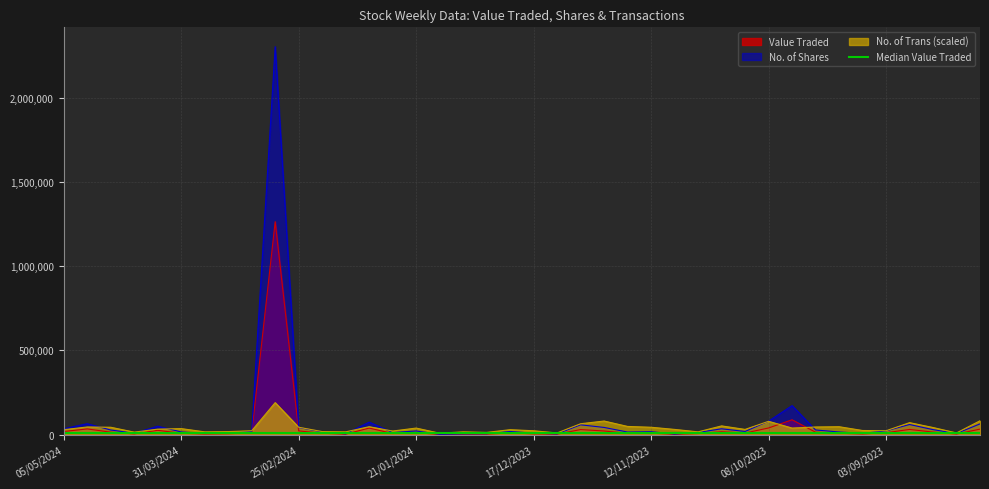

Between 14/04/2024 and 15/10/2023, which is larger?

15/10/2023